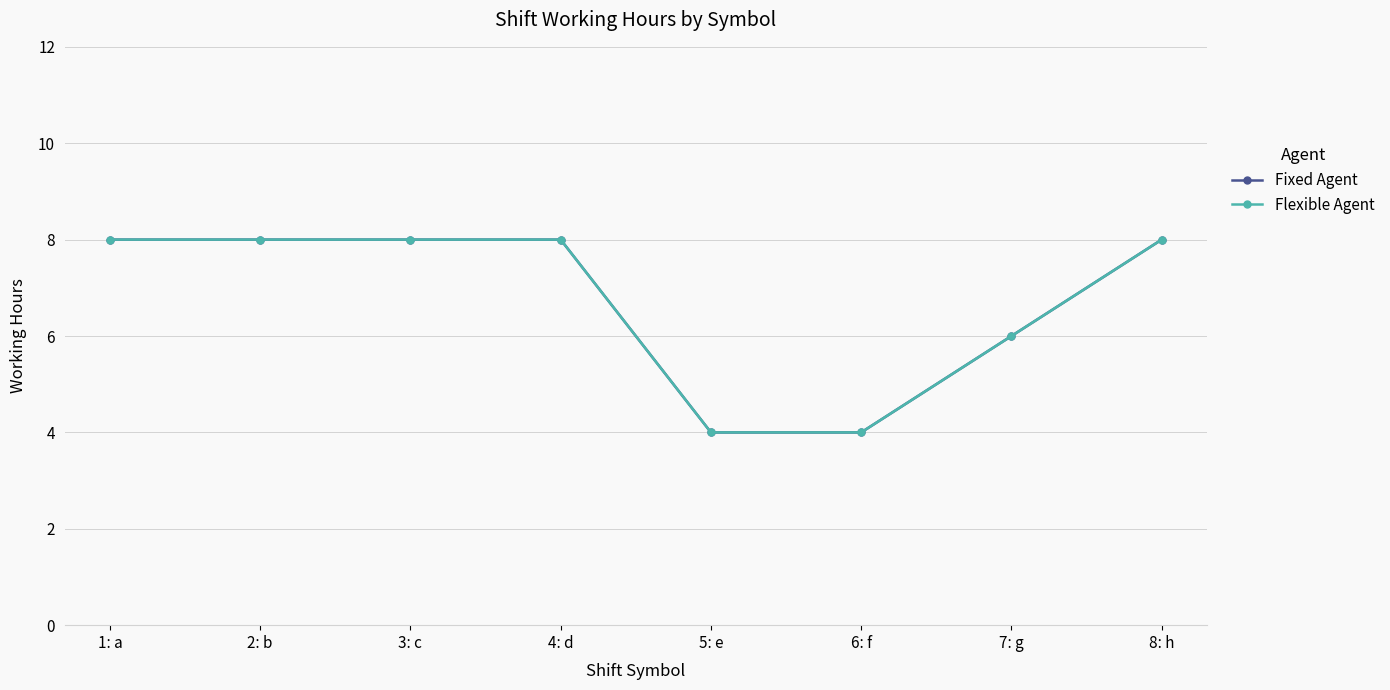

What is the average value of the Flexible Agent series?

6.8